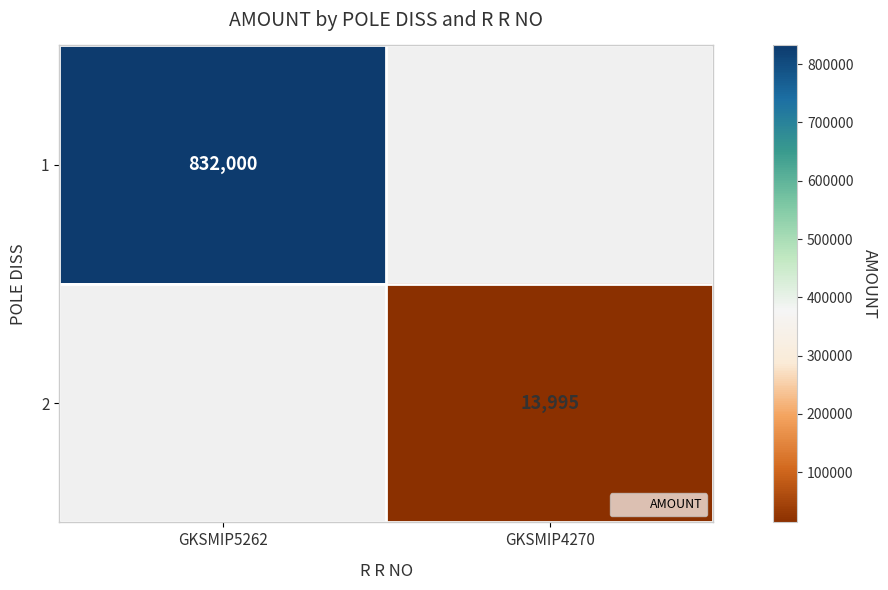

Which series has the largest range (max minus min)?

1